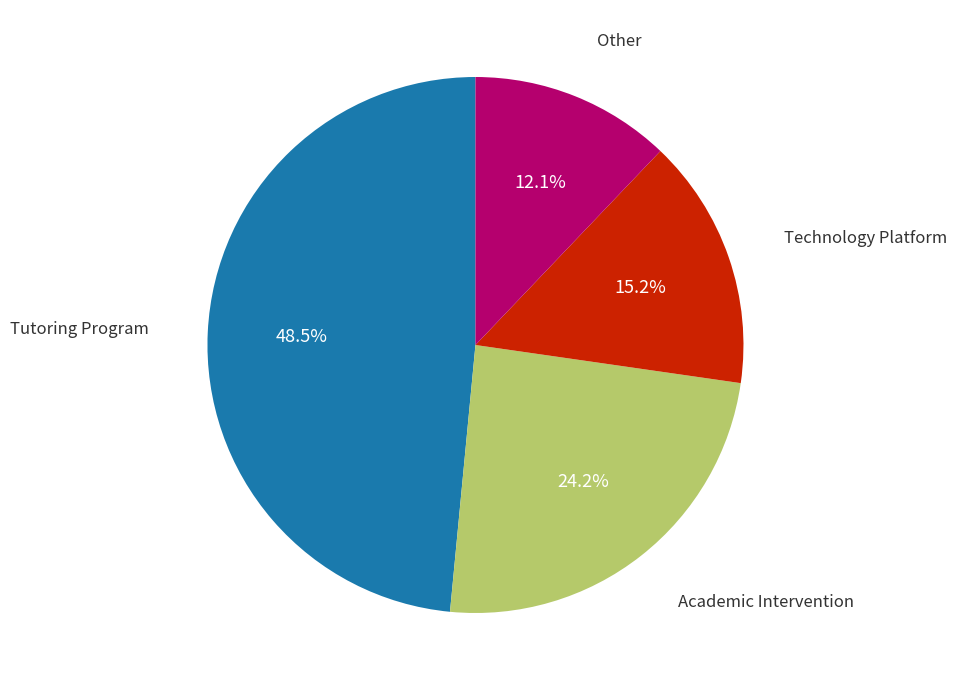

Is there any slice that represents more than half of the pie?

No